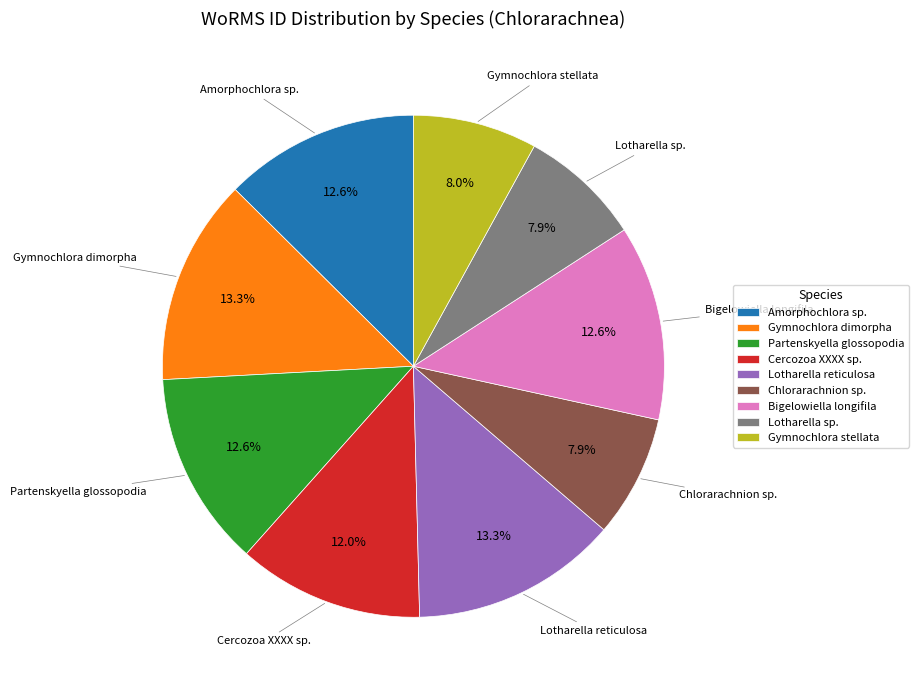

What percentage is the Partenskyella glossopodia slice, to the nearest percent?

13%